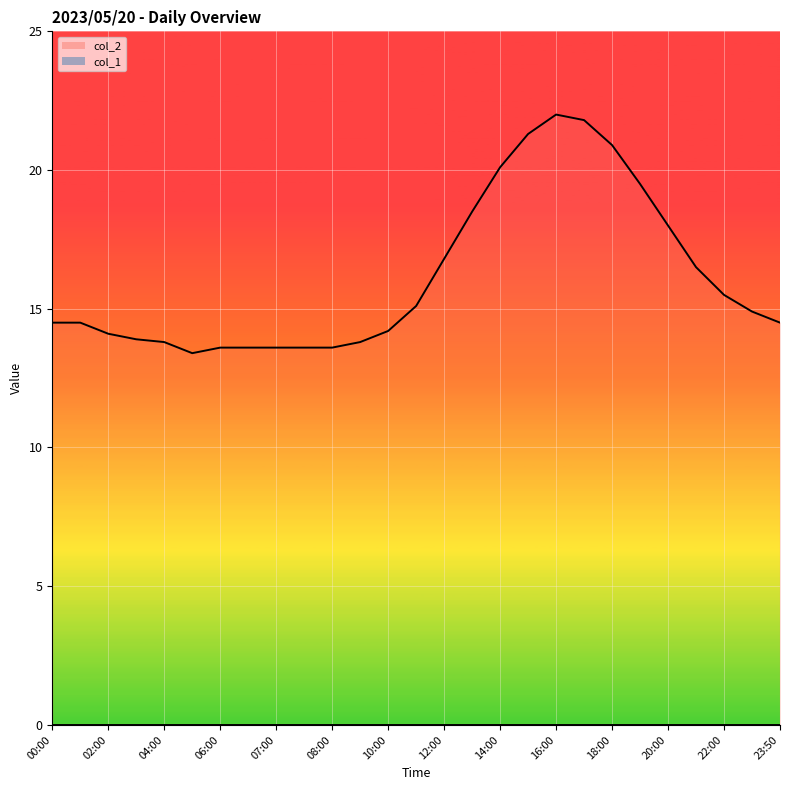

What is the value of the 20th point from the left?

21.8